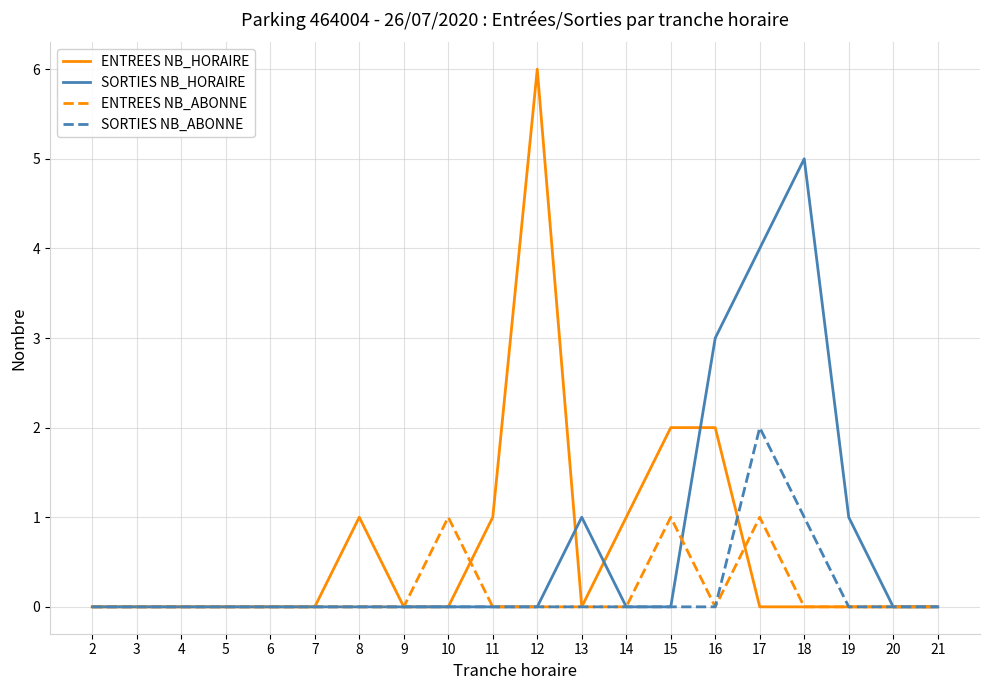

At which category is the sum across all series the highest?

17